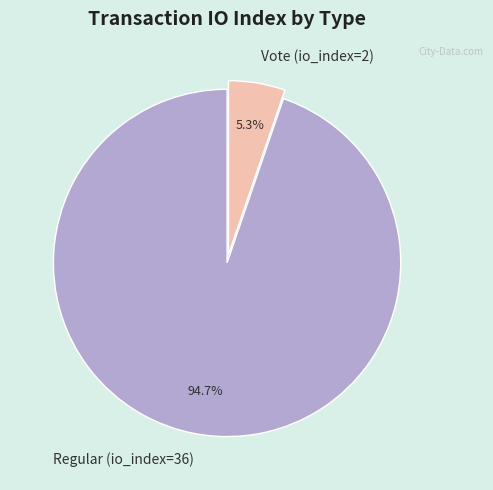

What percentage is the Regular (io_index=36) slice, to the nearest percent?

95%